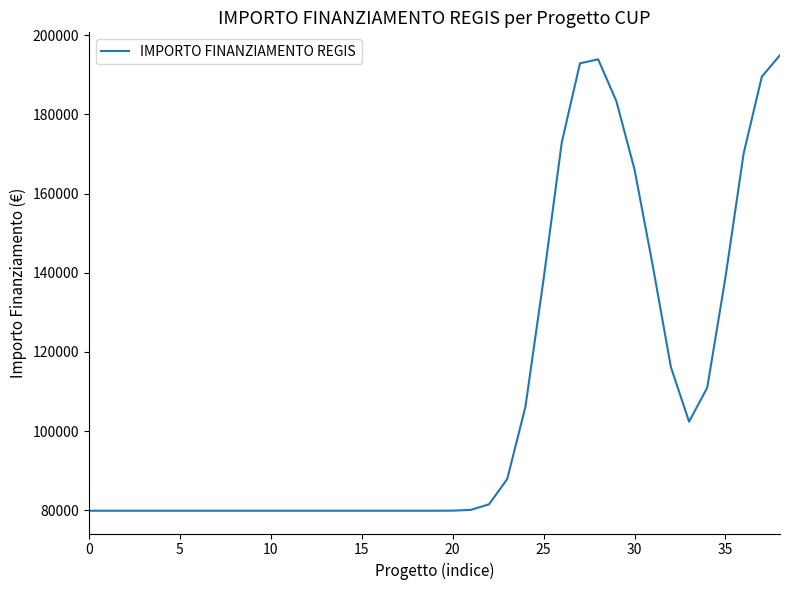

Is this an area chart (filled region under the line)?

No